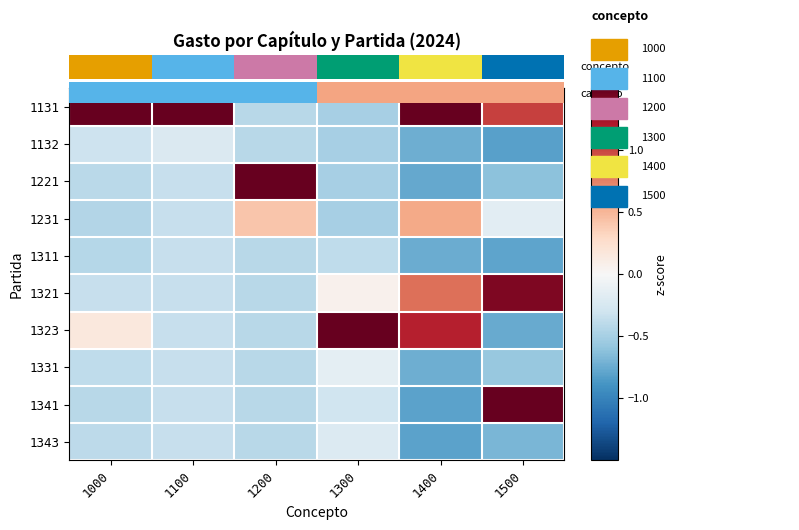

Which series has the widest spread of values?

1323